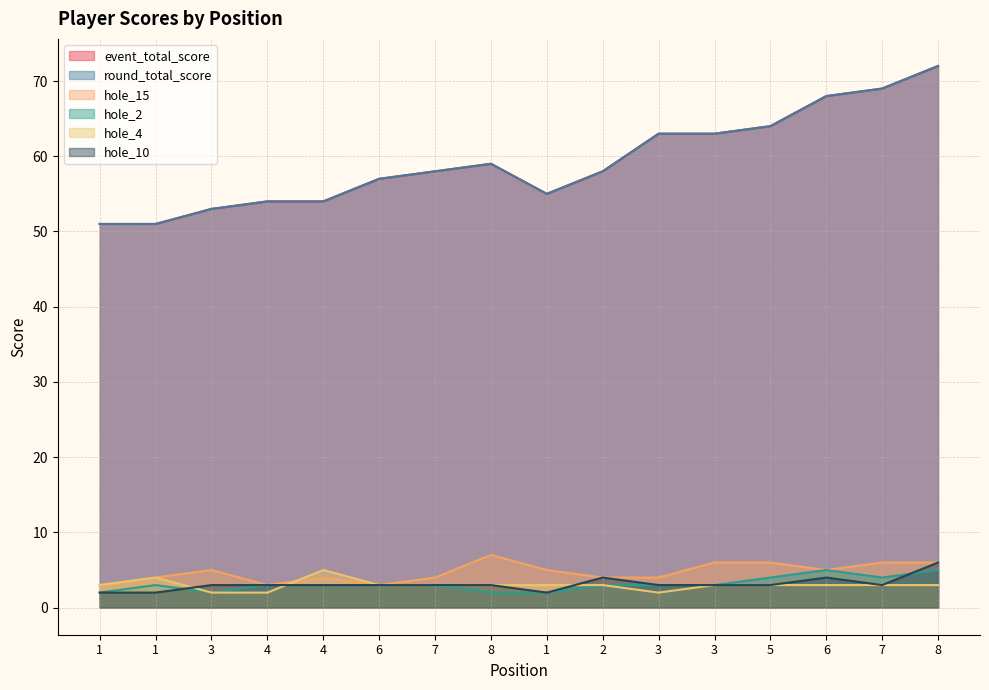

List the labels in order of hole_10 value, smallest first.

1, 1, 1, 3, 4, 4, 6, 7, 8, 3, 3, 5, 7, 2, 6, 8